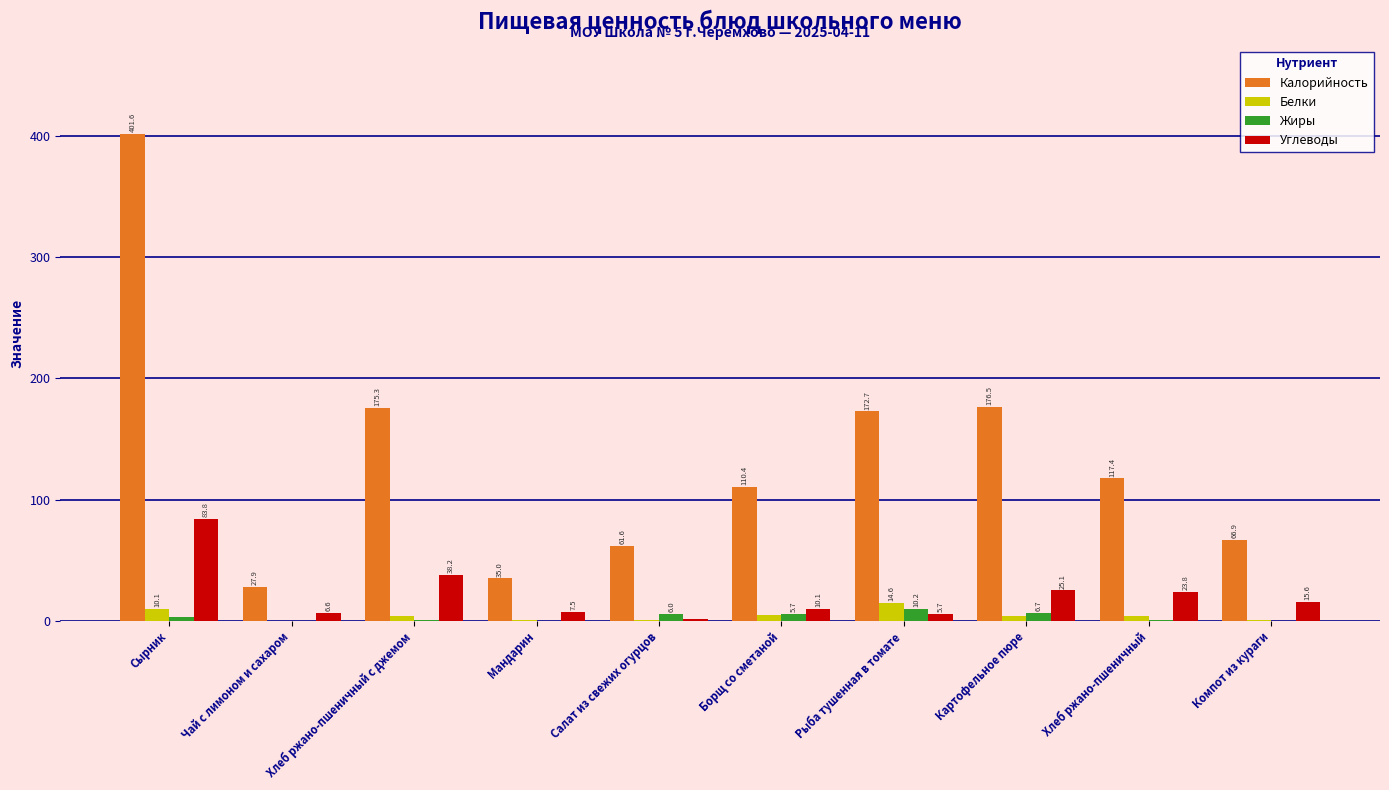

What is the sum of all Калорийность values?

1345.3